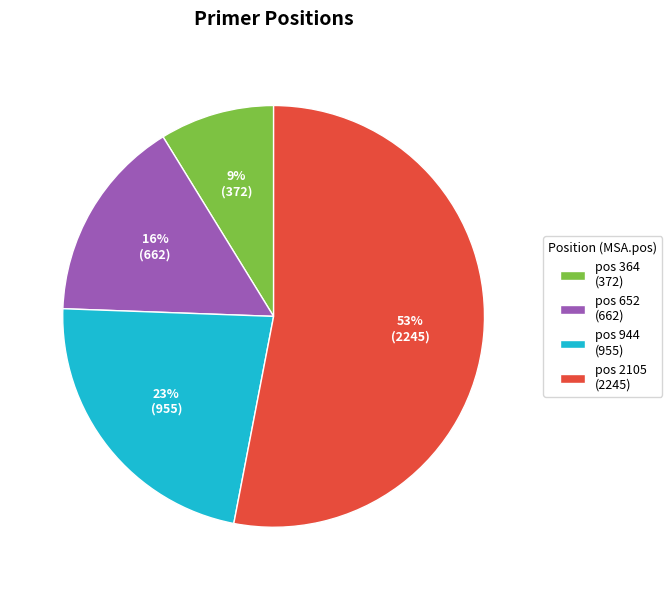

Which has a higher value, pos 2105 (2245) or pos 364 (372)?

pos 2105 (2245)